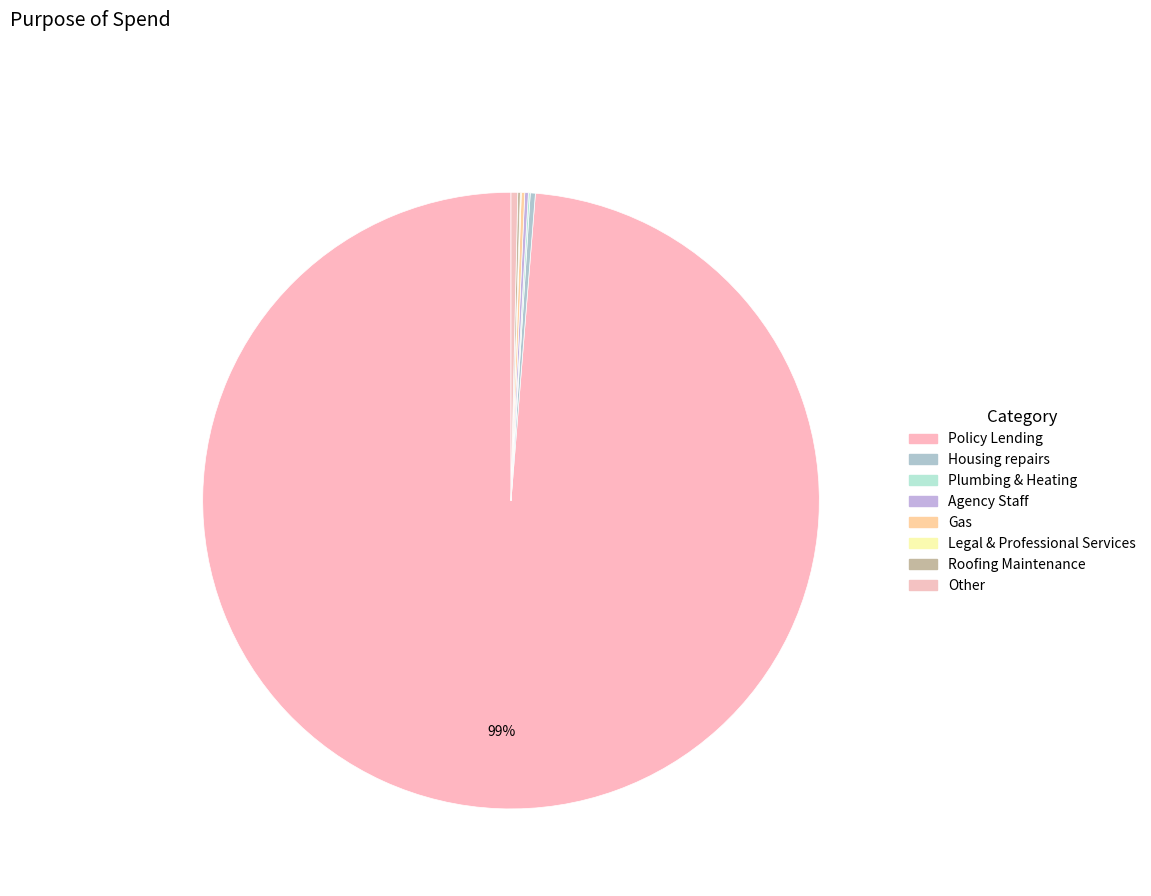

Is the sum of Roofing Maintenance and Plumbing & Heating greater than half?

No